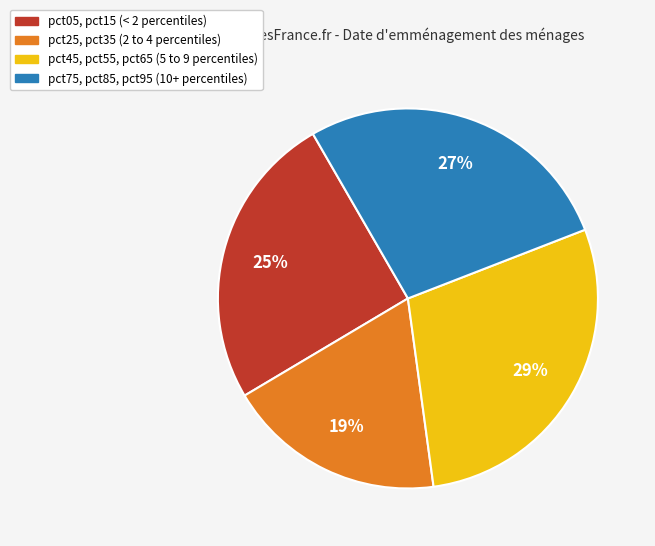

Does any single category account for the majority?

No